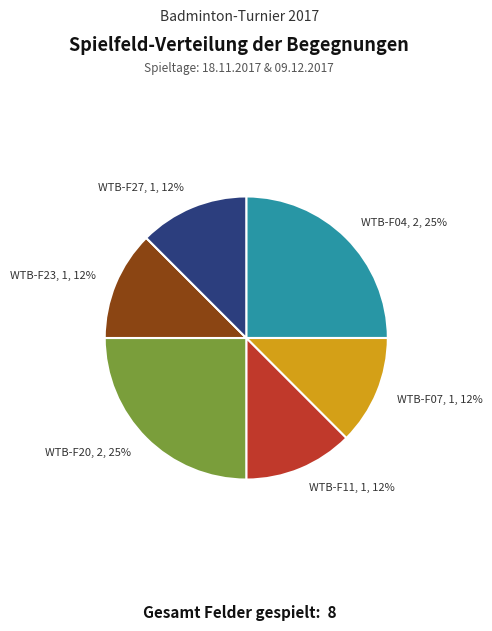

To the nearest percent, what is the average slice percentage?

17%